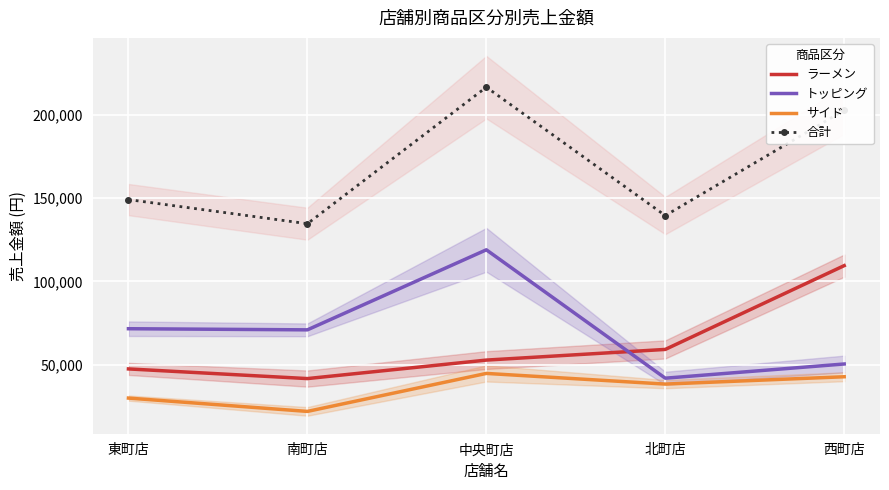

What is the label of the 4th point from the right?

南町店